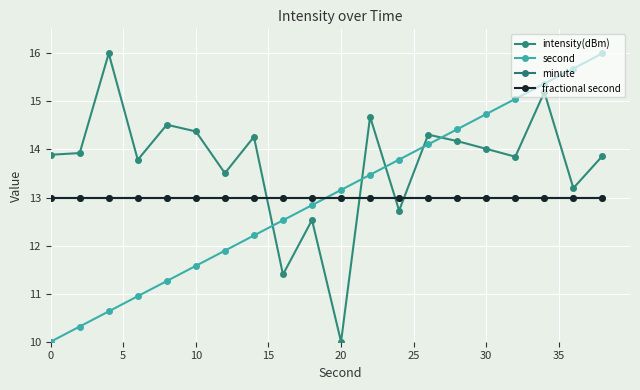

Is this an area chart (filled region under the line)?

No